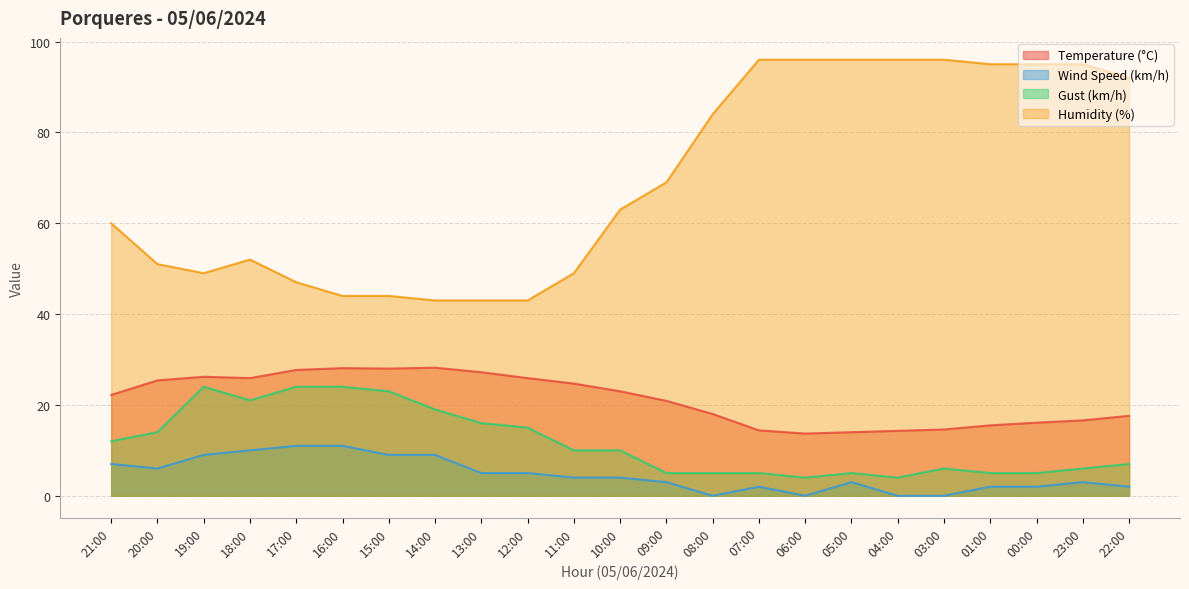

What is the difference between the maximum and minimum values in the Wind Speed (km/h) series?

11.0